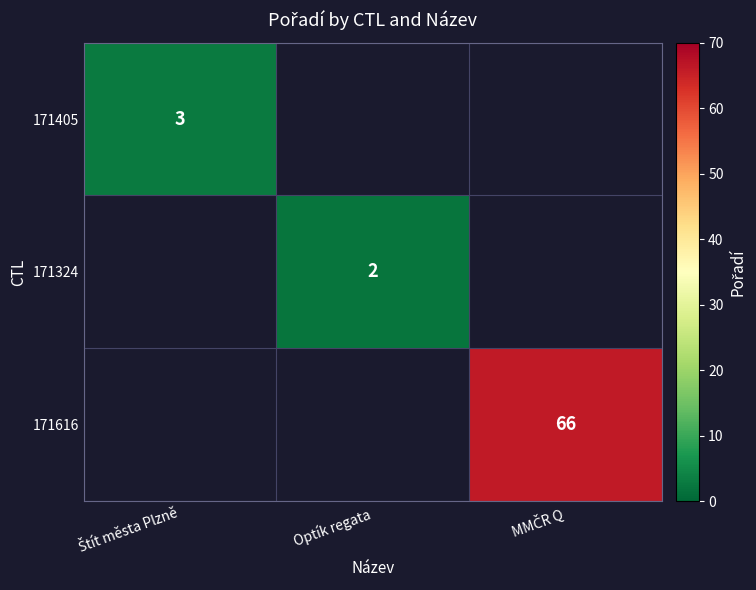

The 171324 series shows 2 at Optík regata. True or false?

True